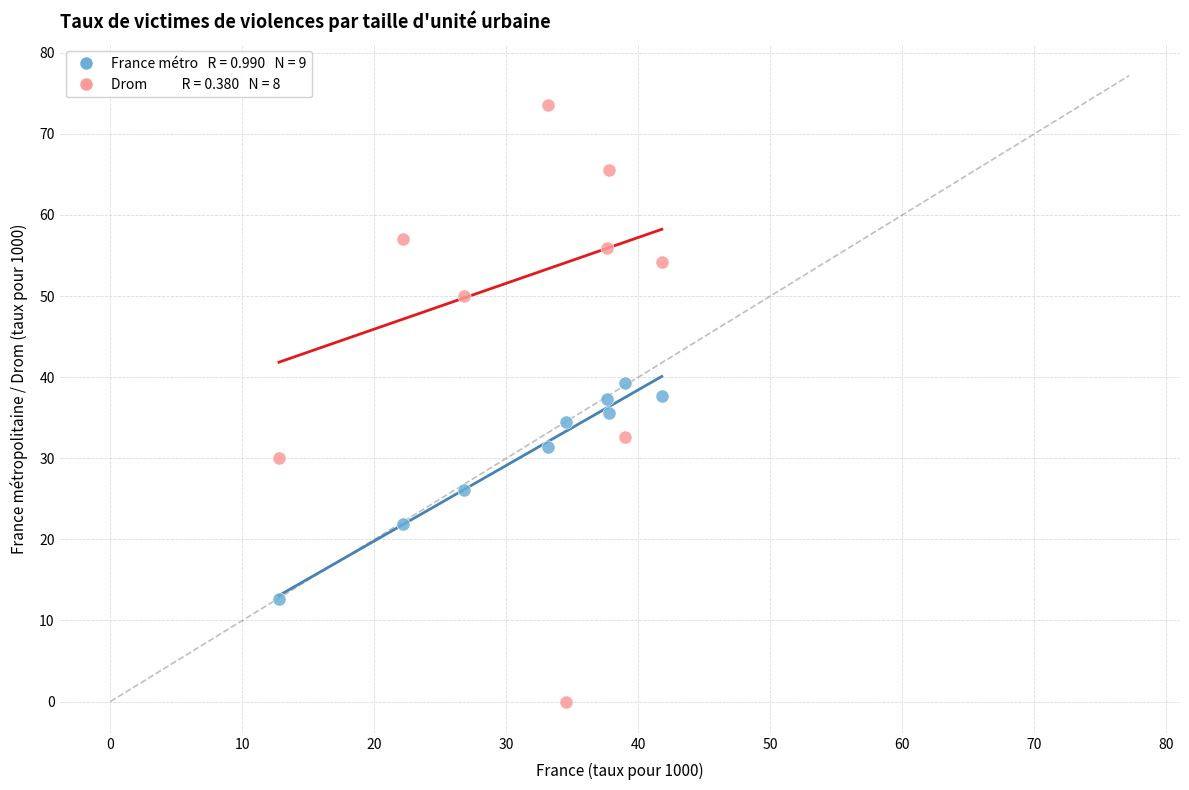

Across all data points, what is the range of Y values (max minus min)?

73.5